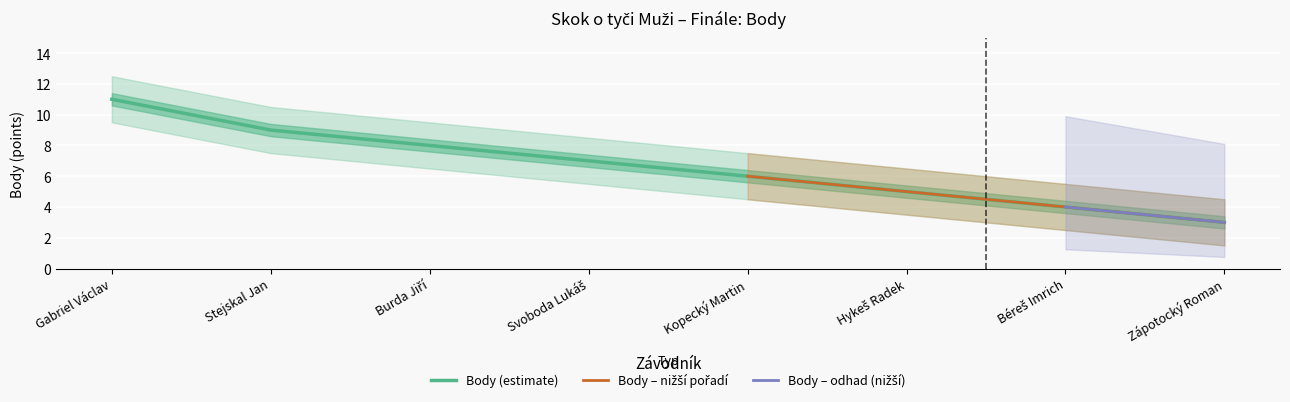

Rank the categories by Body value from highest to lowest.

Gabriel Václav, Stejskal Jan, Burda Jiří, Svoboda Lukáš, Kopecký Martin, Hykeš Radek, Béreš Imrich, Zápotocký Roman